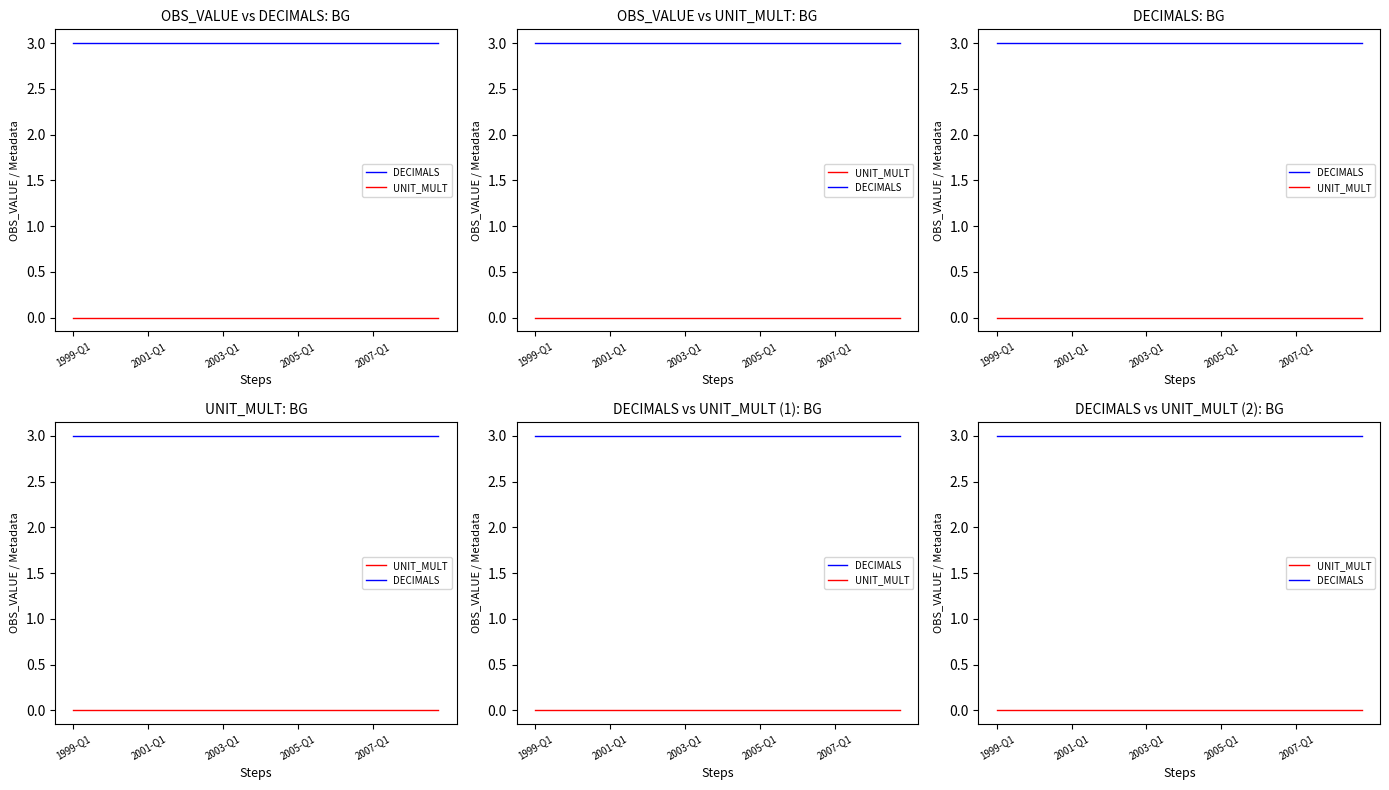

How many lines are shown in the chart?

2